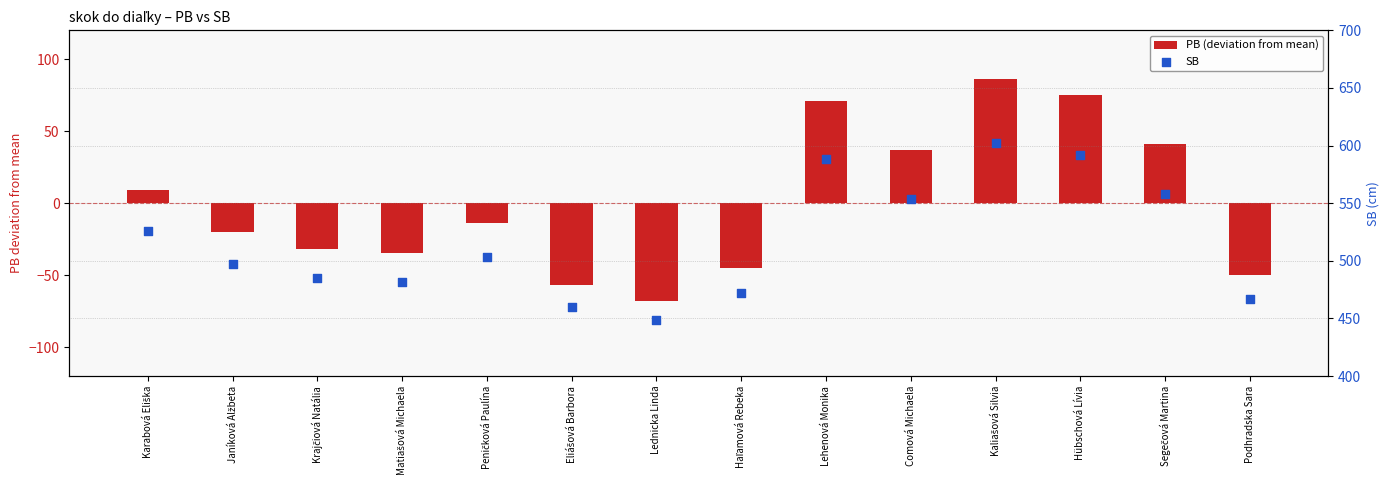

What is the total value across all series at Eliášová Barbora?

403.1